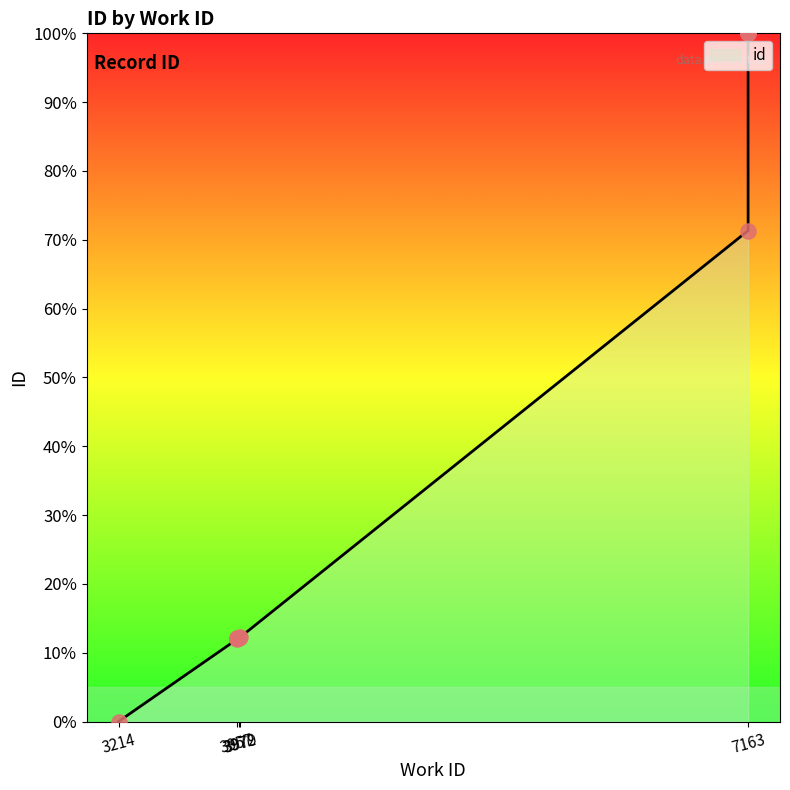

Approximately how many times larger is the value at 3957 compared to 3972?

1.0